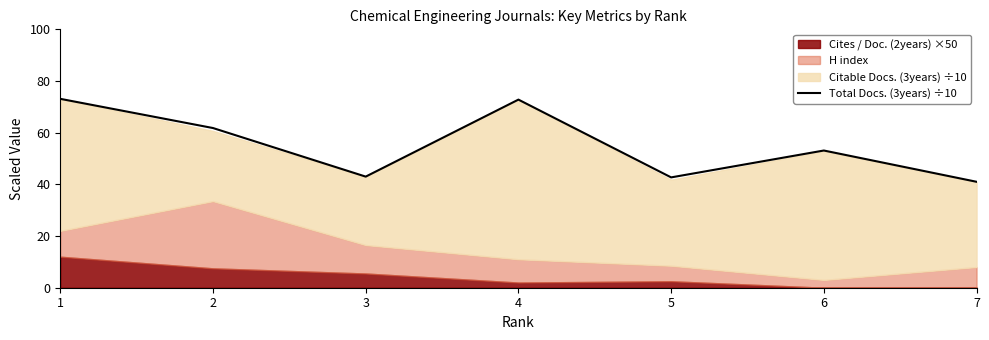

The value of Total Docs. (3years) ÷10 at 6 is 31.3. True or false?

False